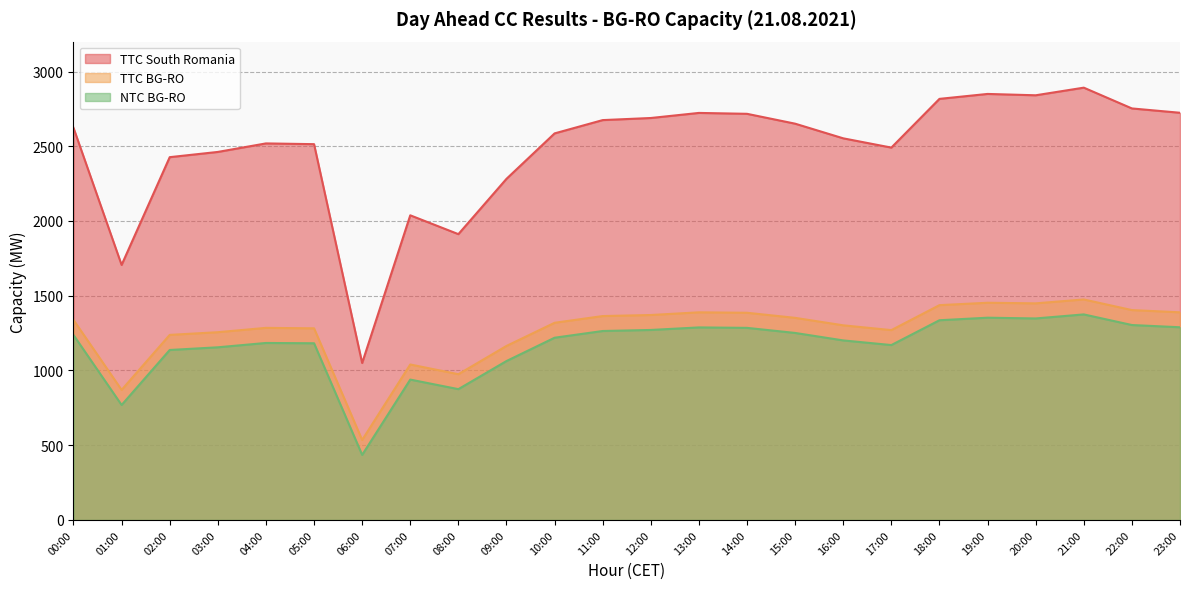

Which has a higher value, 11:00 or 22:00?

22:00